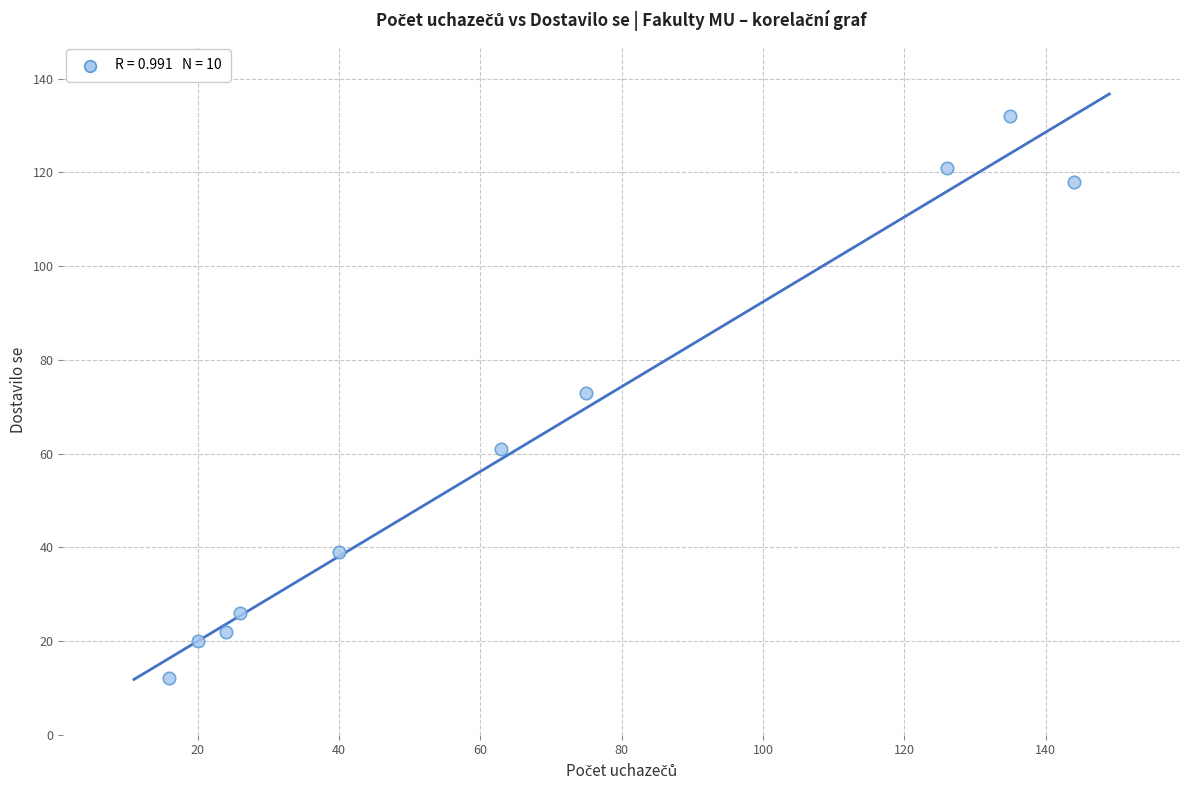

What is the range of X values (max minus min)?

128